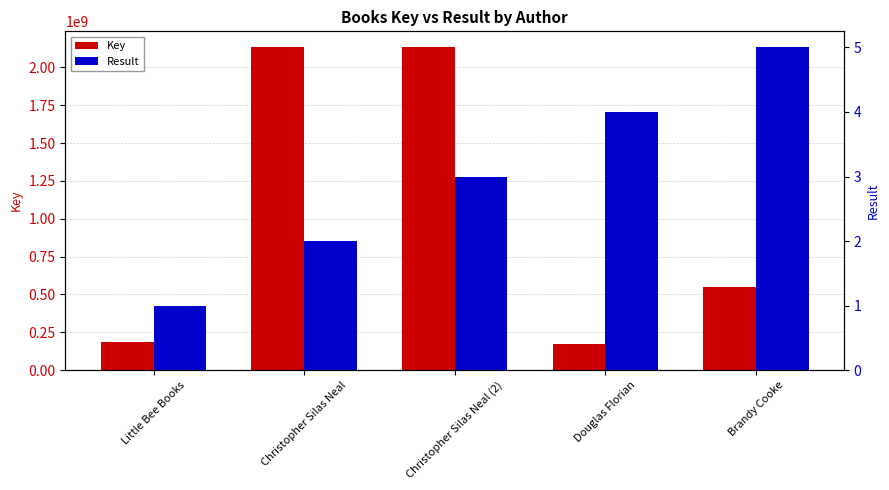

Reading left to right, what are all the values shown in this chart?

Key: 187444737	2132379806	2132374716	170568023	548839140
Result: 1	2	3	4	5